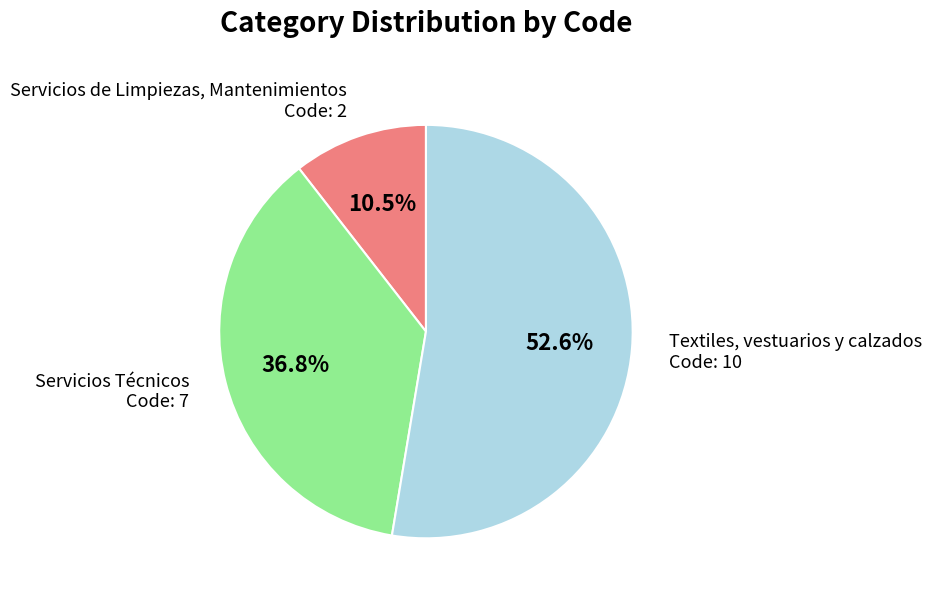

Is there any slice that represents more than half of the pie?

Yes